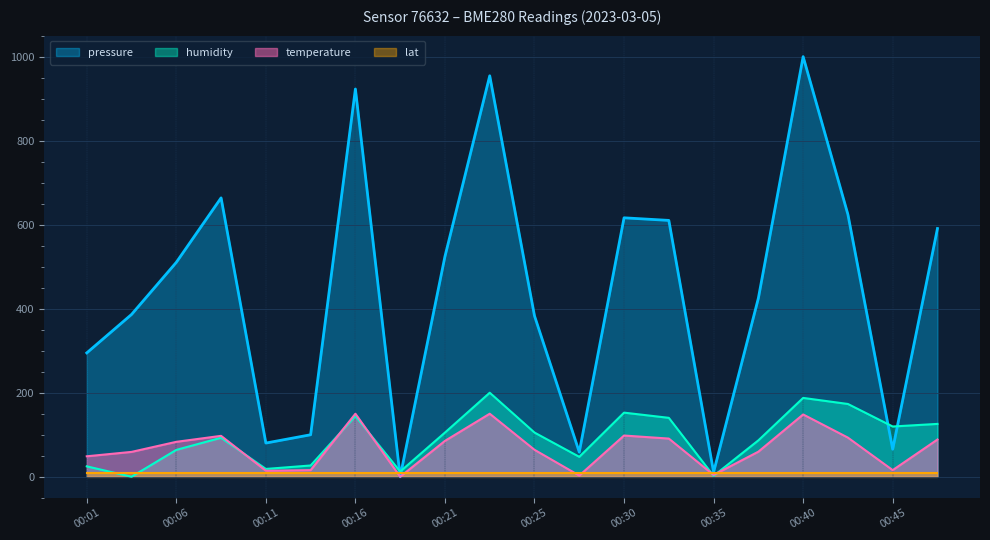

At which category is the sum across all series the highest?

00:40